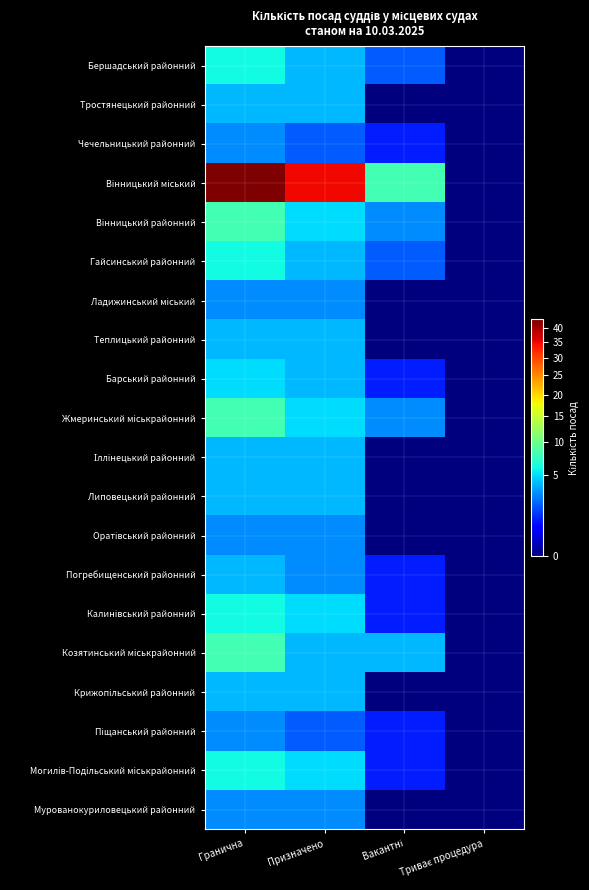

What is the spread (max minus min) of values at Вакантні?

8